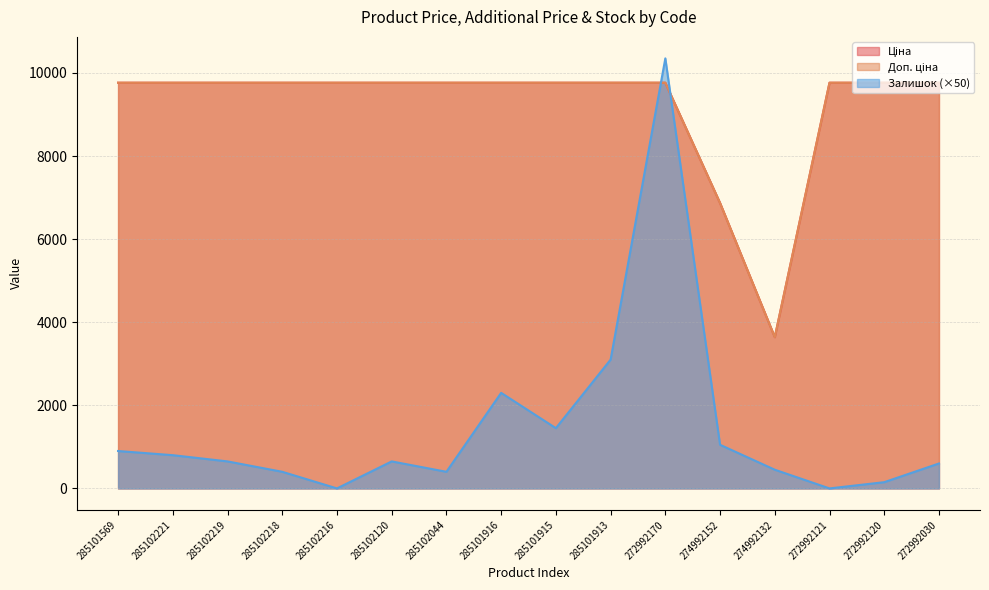

Where is Доп. ціна nearest to the value 6702?

274992152